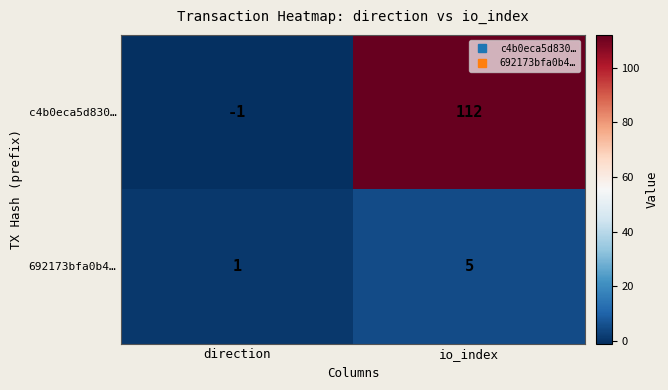

Which category has the lowest value across all series?

direction